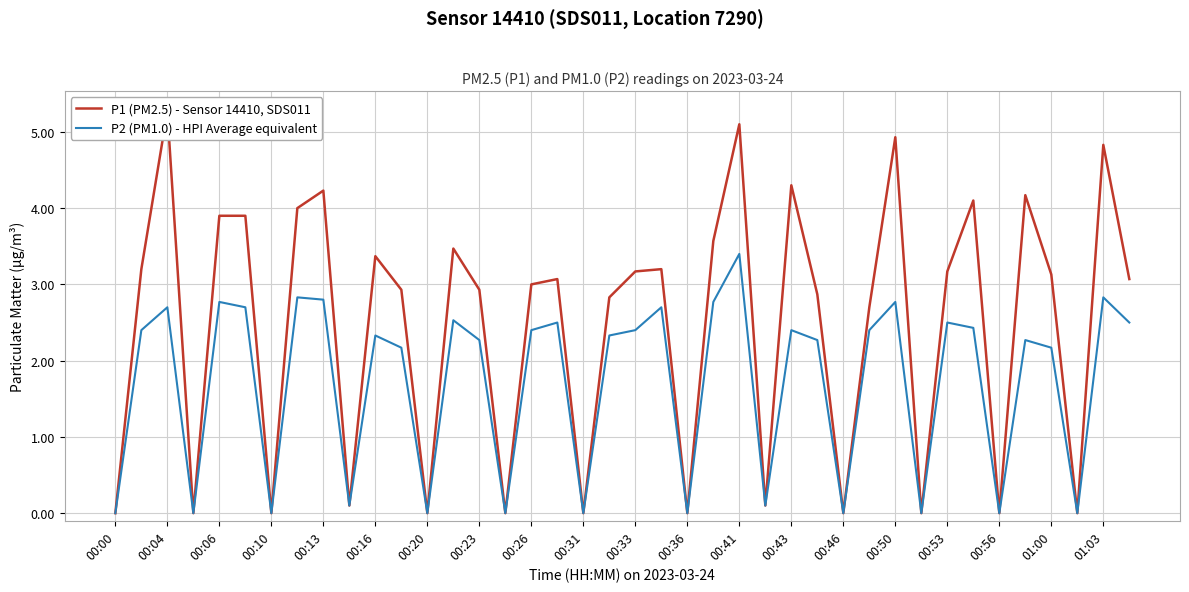

What is the difference between the maximum and minimum values in the P2 (PM1.0) - HPI Average equivalent series?

3.4